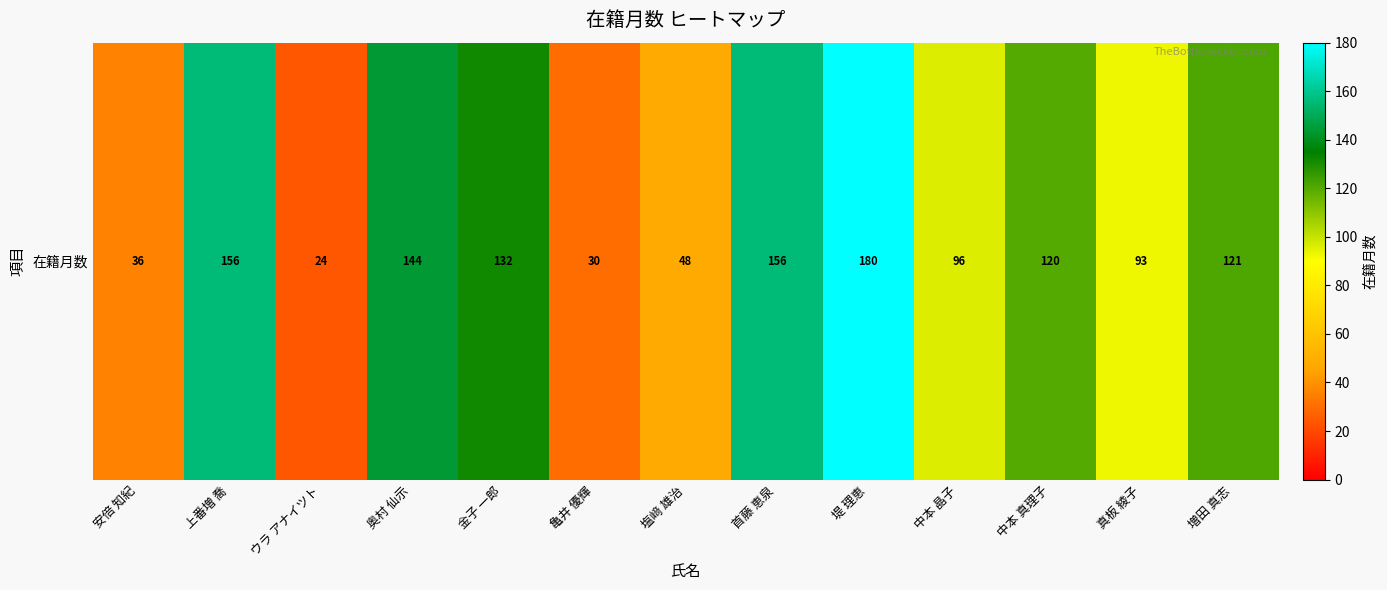

True or false: the data shows 78 at 増田 真志.

False